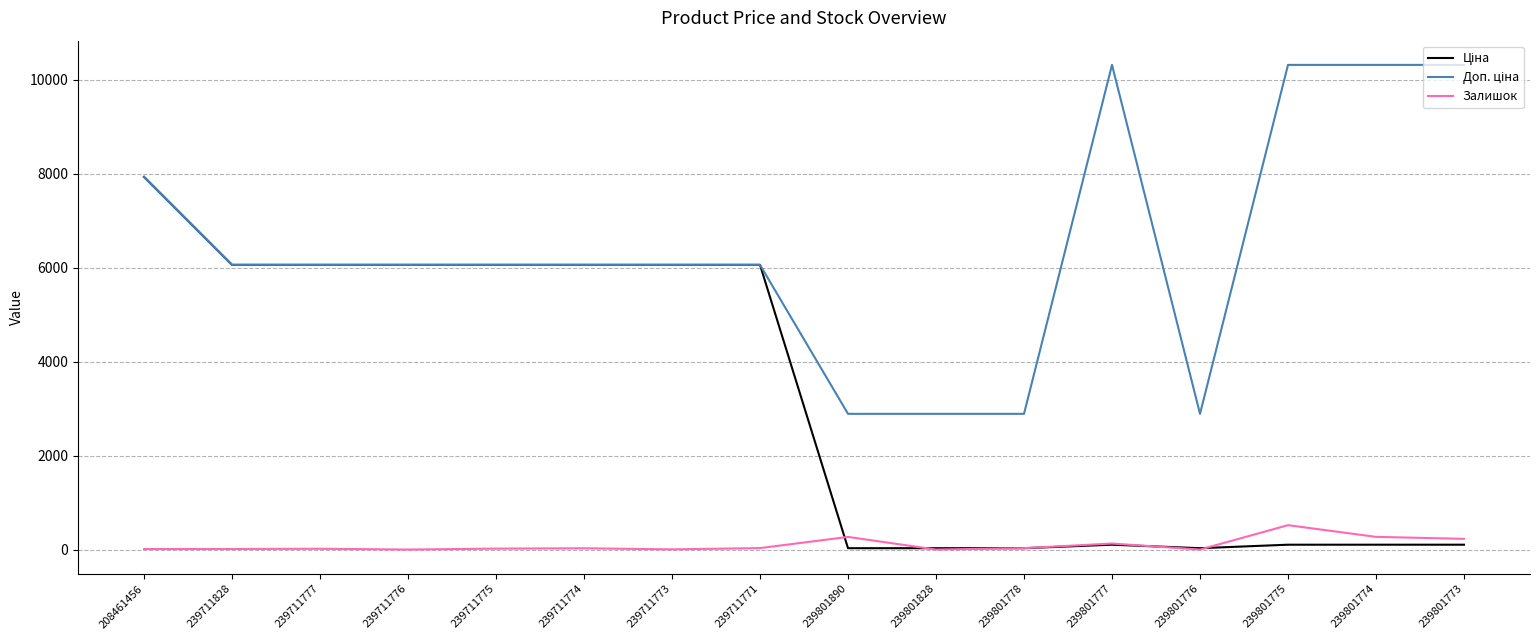

Does the chart display data point markers on the line(s)?

No